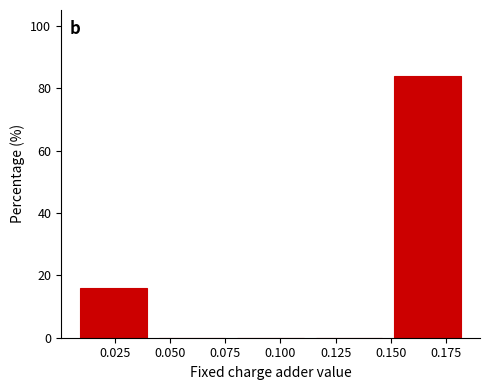

Reading left to right, list every bar in this chart as the range it spans on the x-axis followed by its height. Neither the bar edges nor the heights are printed on the chart, so give them approximately, as read against the axes.

0.005 to 0.040: 16
0.040 to 0.080: 0
0.080 to 0.115: 0
0.115 to 0.150: 0
0.150 to 0.185: 84